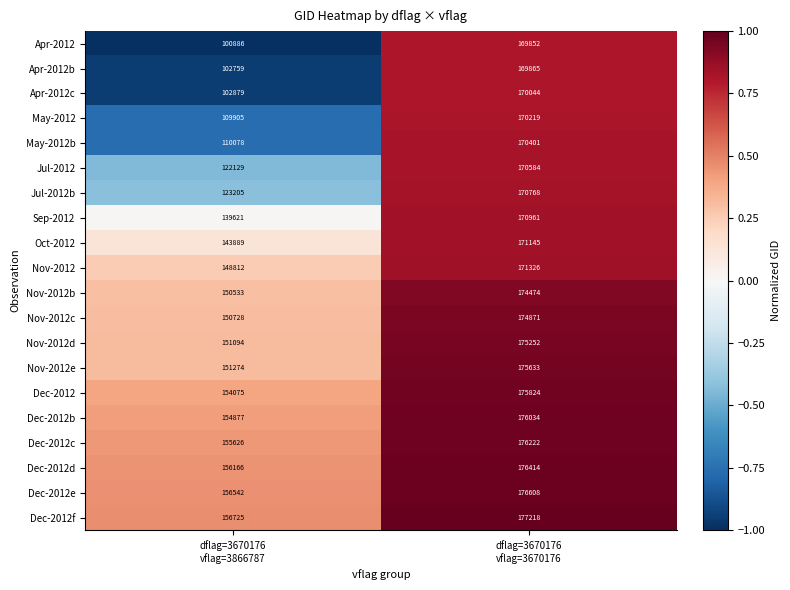

What is the sum of all Jul-2012 values?

292713